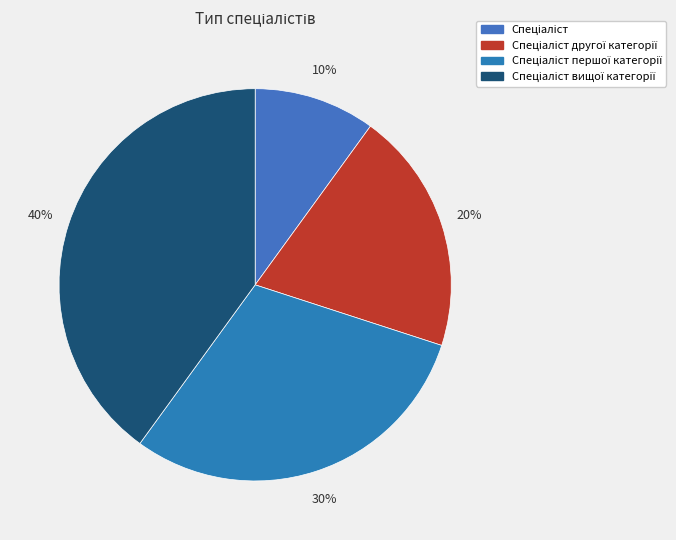

The Спеціаліст вищої категорії slice represents 46% of the pie. True or false?

False